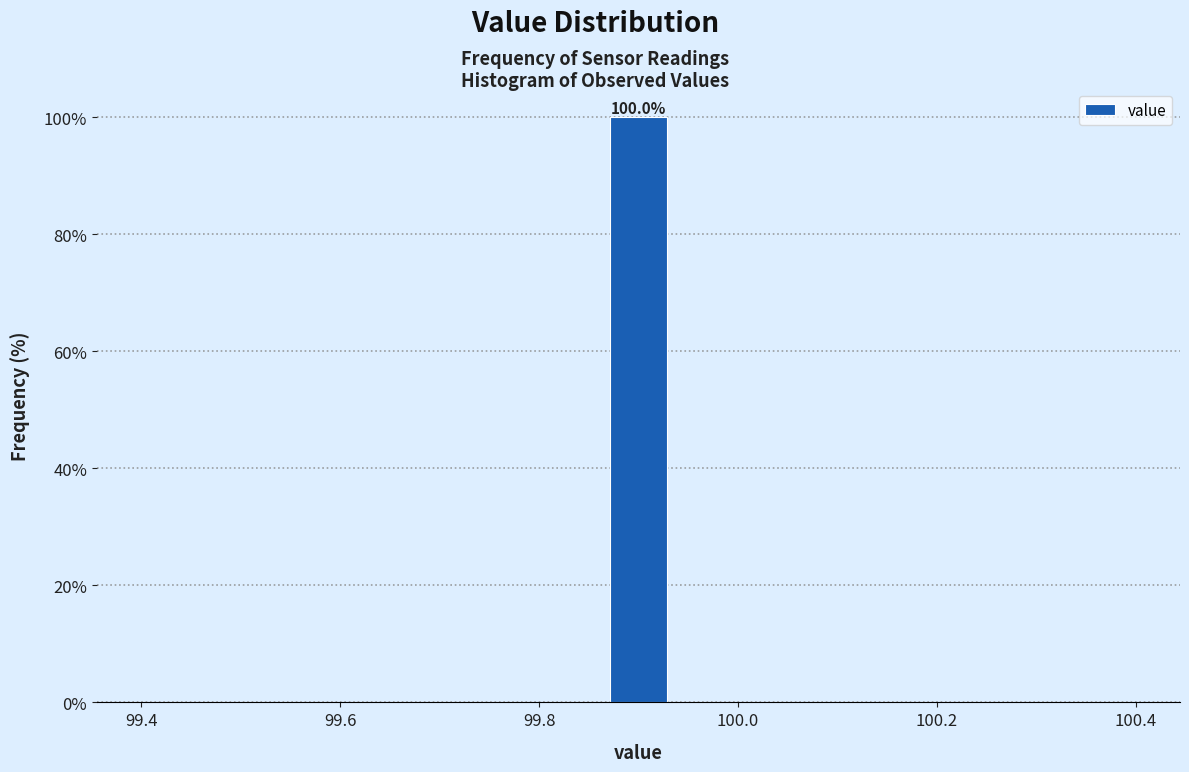

Read against the x-axis, roughly where is the centre of the tallest bar?

99.90